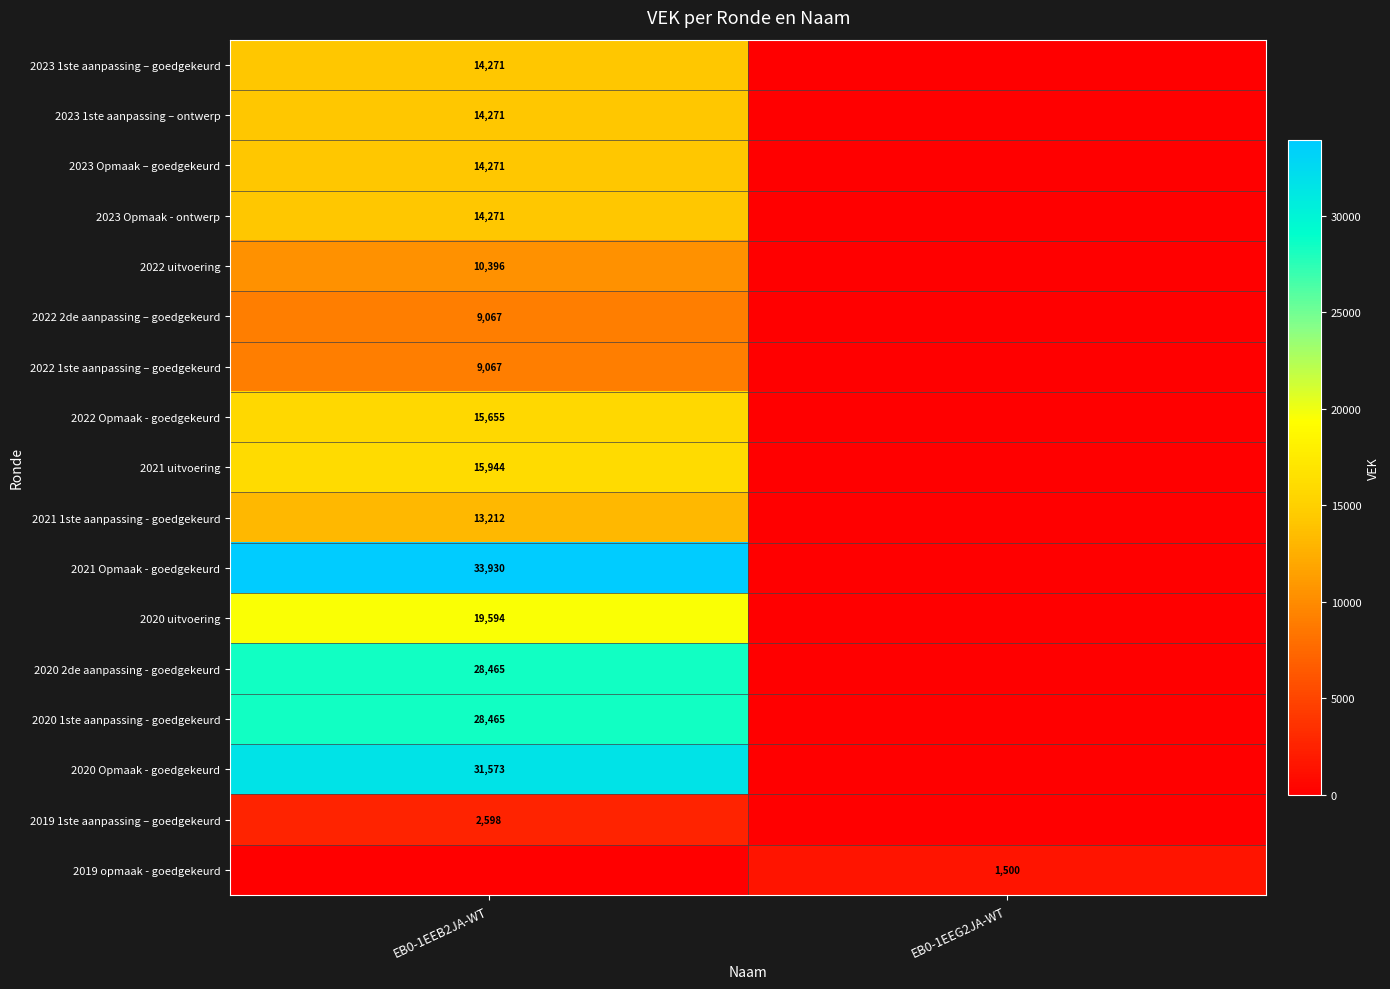

At which category is the sum across all series the highest?

EB0-1EEB2JA-WT